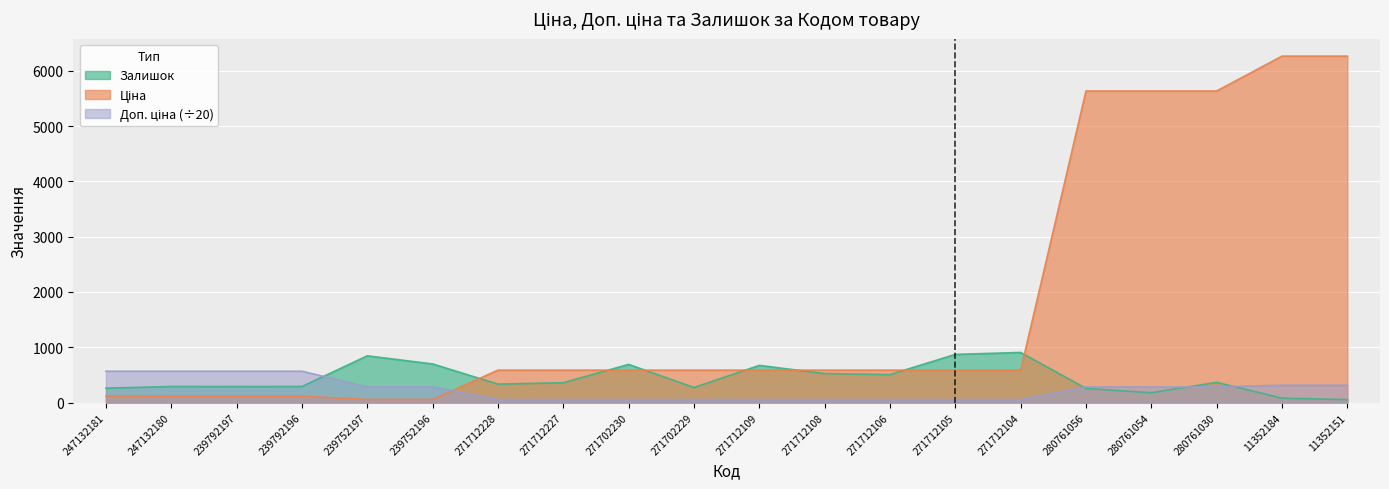

The value of Залишок at 271712109 is 672.0. True or false?

True